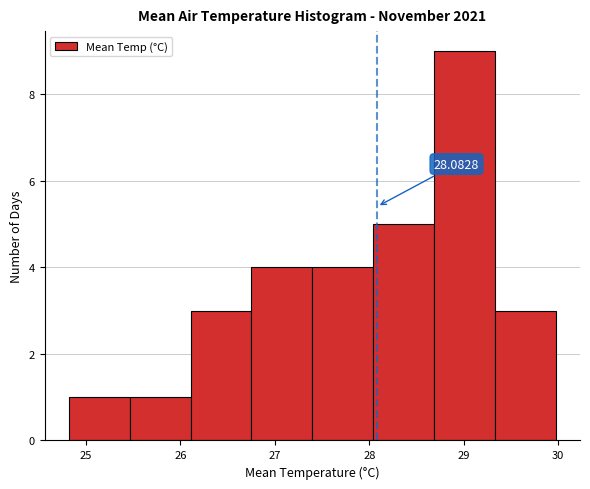

Over which range of the x-axis is the bar tallest?

28.7 to 29.3